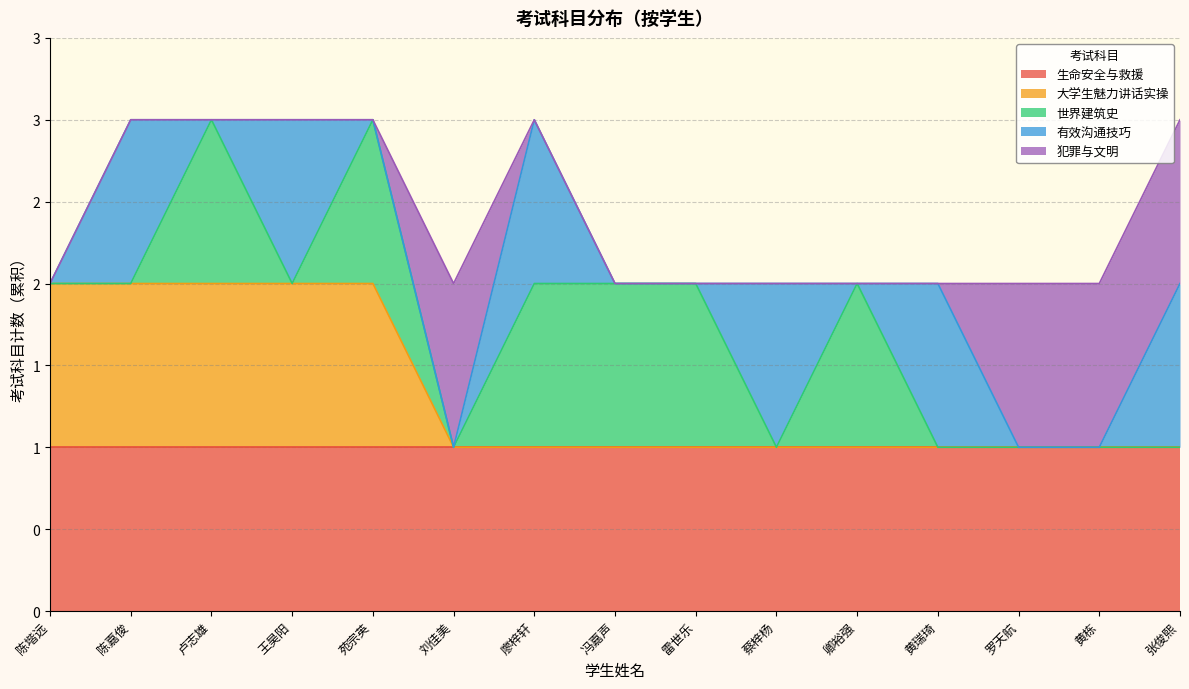

Rank the categories by 有效沟通技巧 value from highest to lowest.

陈嘉俊, 王昊阳, 廖梓轩, 蔡梓杨, 黄瑞琦, 张俊熙, 陈堦远, 卢志雄, 苑宗英, 刘佳美, 冯嘉声, 雷世乐, 卿裕强, 罗天航, 黄栋